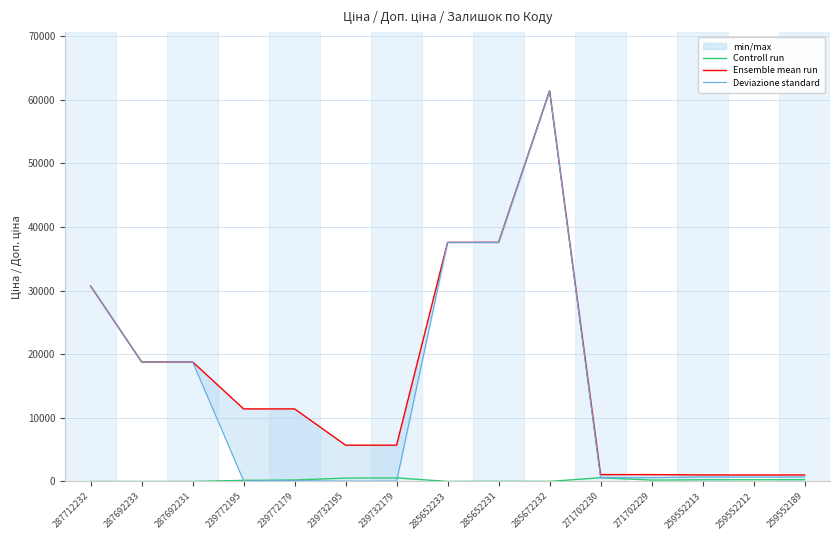

Where is Ensemble mean run nearest to the value 31229?

287712232